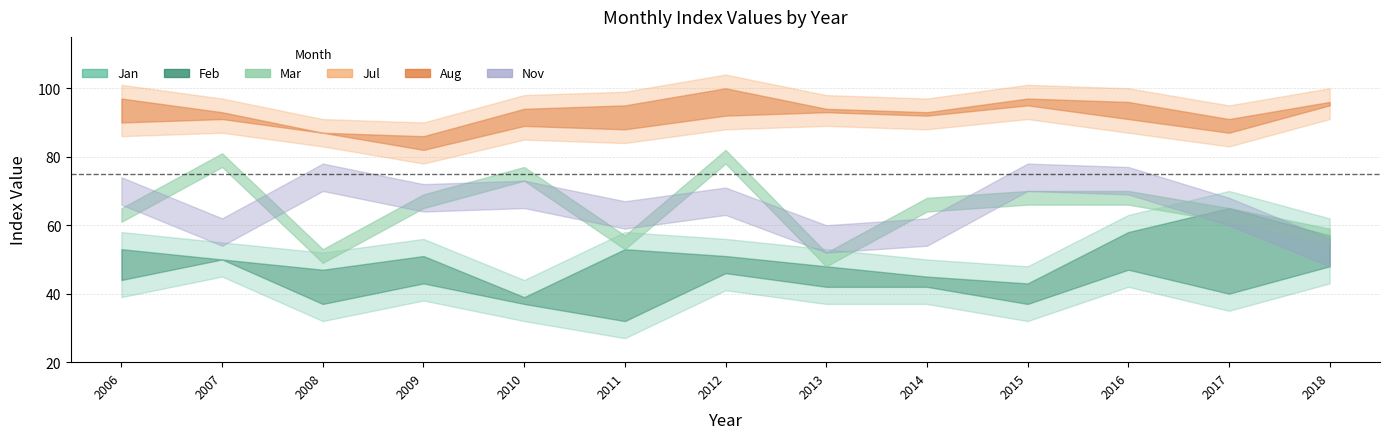

What is the sum of the Mar values at 2008 and 2007?

130